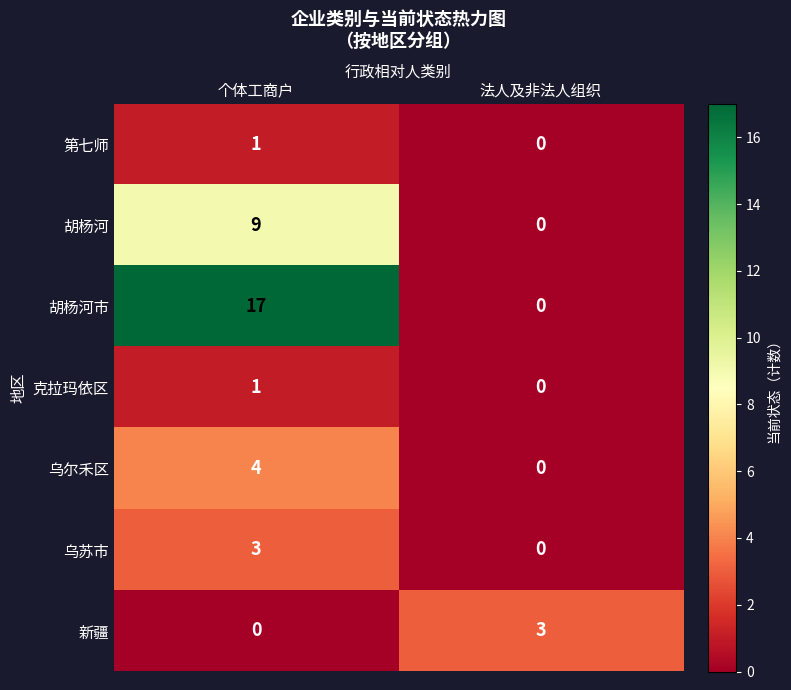

Which series has the largest total across all categories?

胡杨河市